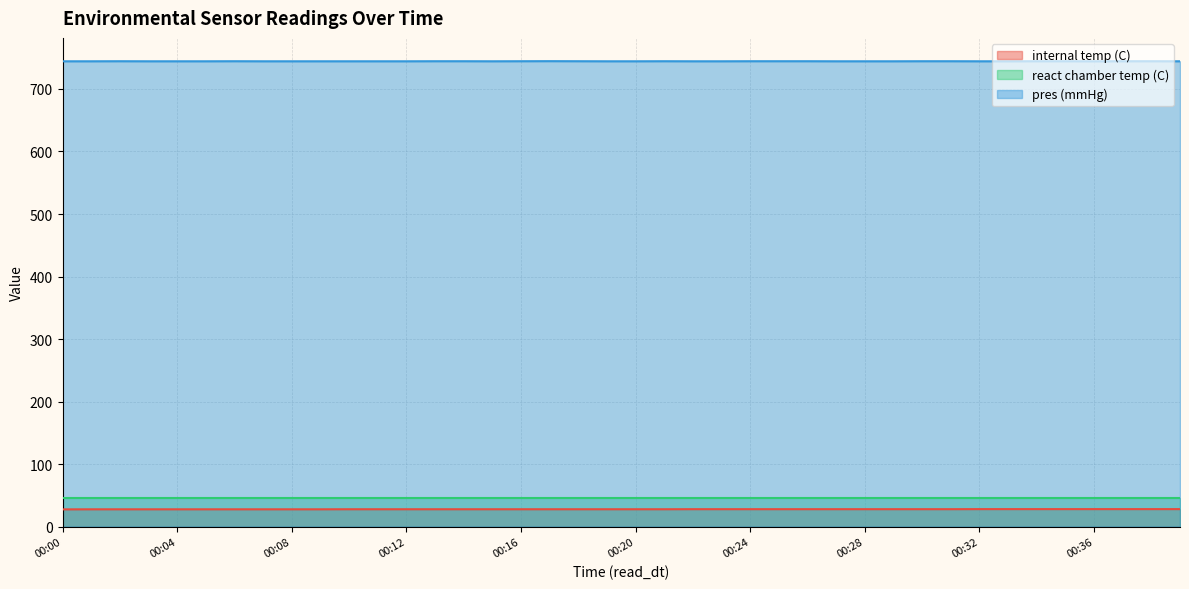

What is the highest value of the pres (mmHg) series?

744.5